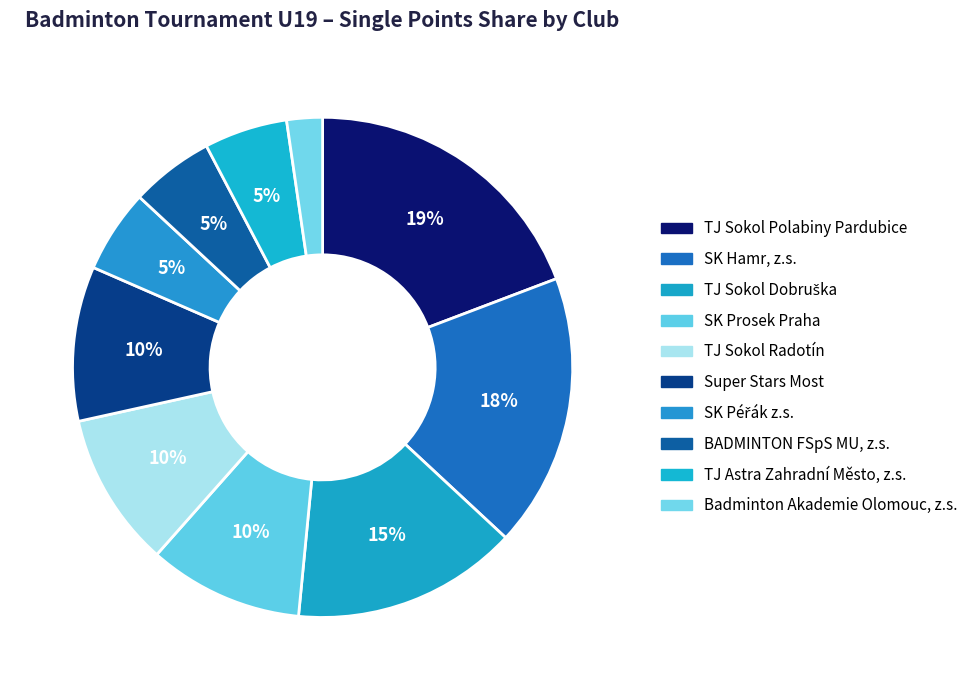

Count the number of slices in the pie.

10